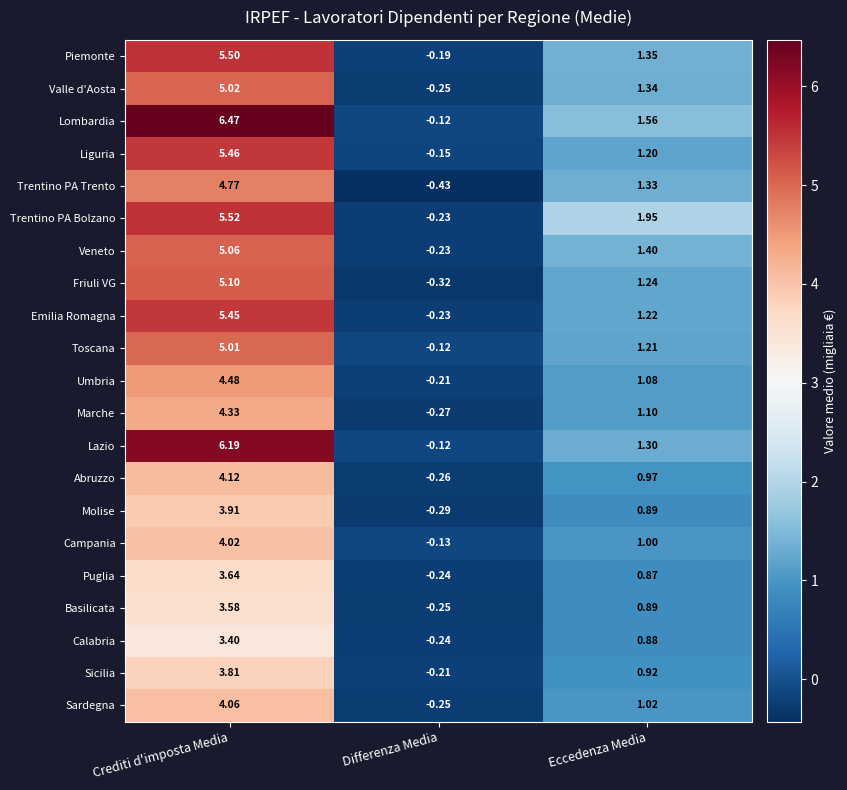

Where is Valle d'Aosta nearest to the value 2?

Eccedenza Media